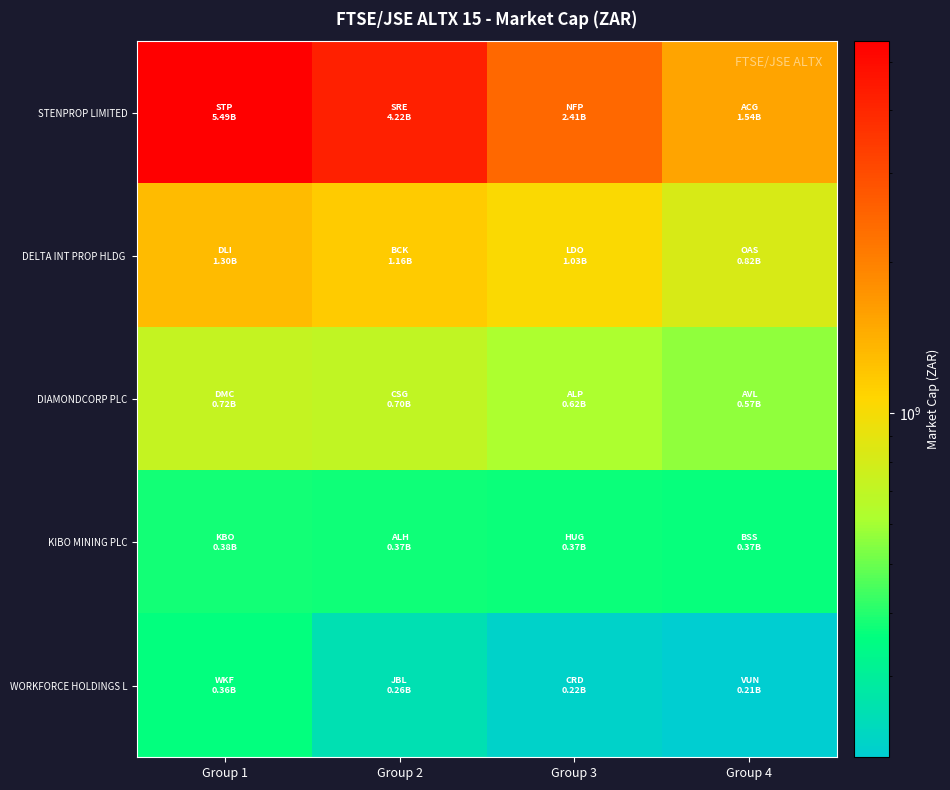

Which category has the highest value across all series?

Group 1